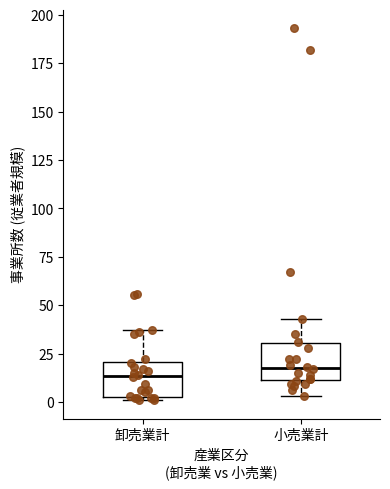

Reading left to right, read every box against the y-axis: the position of its median line, the range the box covers, and the ends of its whiskers. The values are not printed on the chart, so give them approximately, as read against the axis.

卸売業計: median 15, box 5 to 20, whiskers 0 to 35
小売業計: median 20, box 10 to 30, whiskers 5 to 45